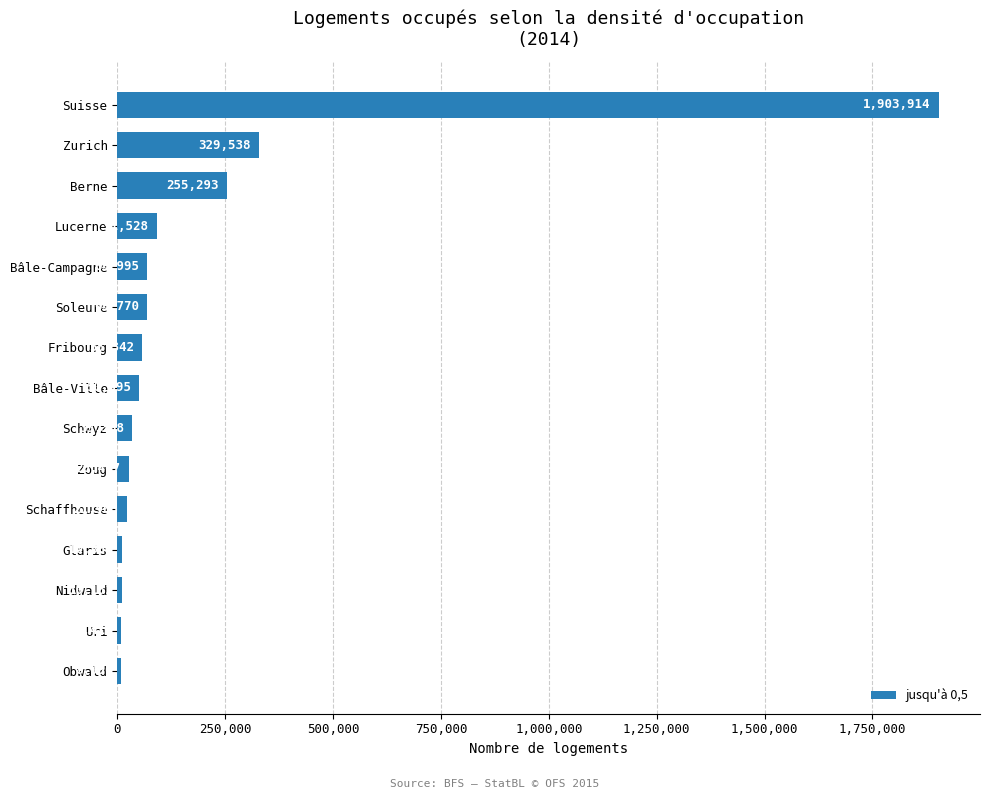

Approximately how many times larger is the value at Schwyz compared to Soleure?

0.5